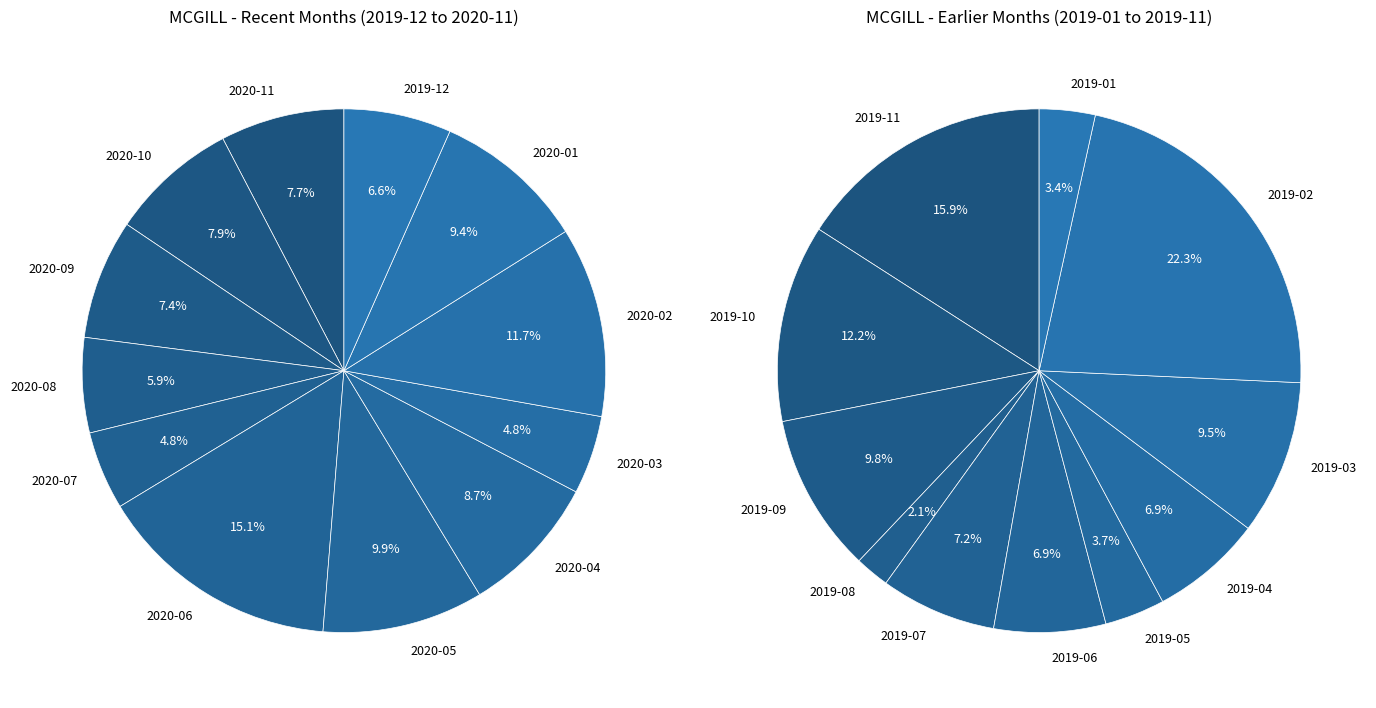

To the nearest percent, what is the combined percentage of 2020-10 and 2020-01?

17%